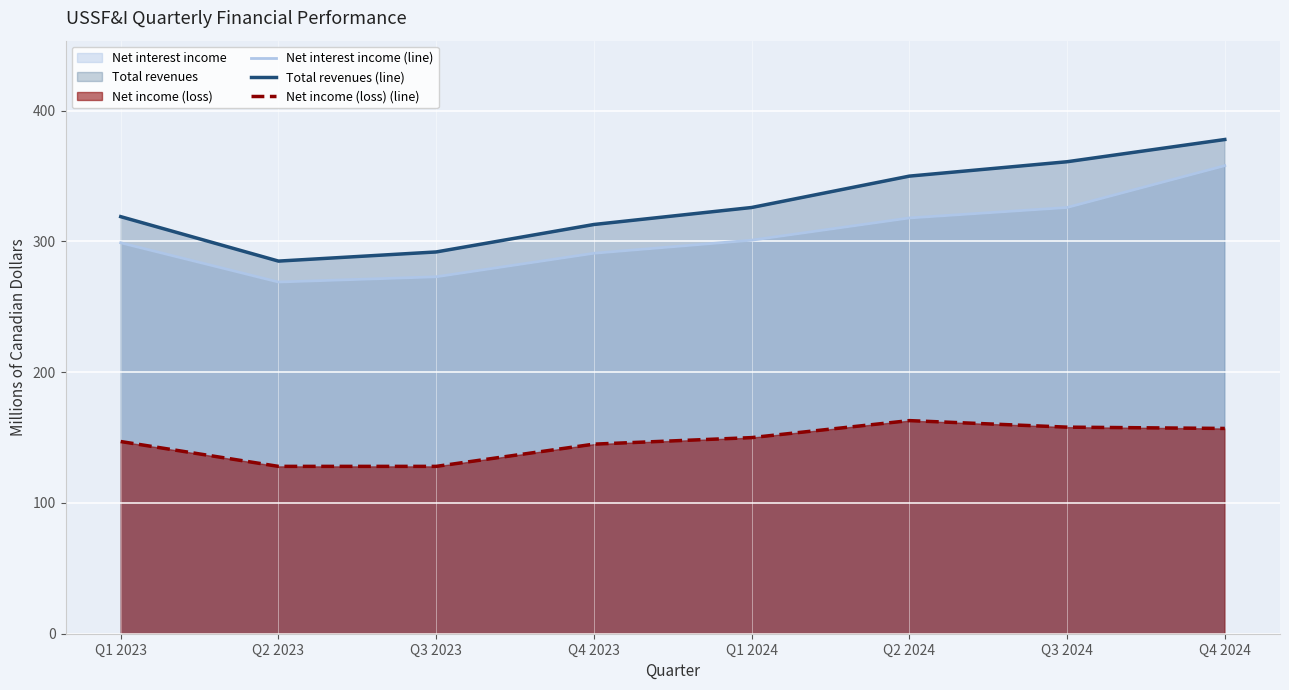

What is the difference between the highest and lowest values at Q3 2024?

203